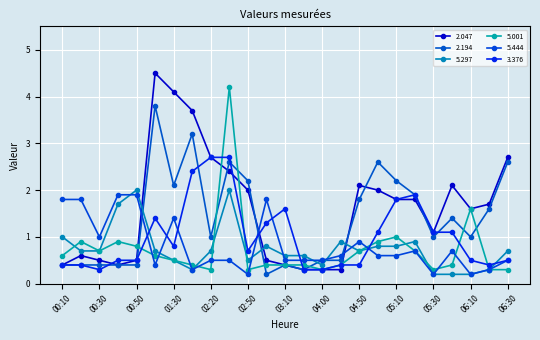

How many distinct data groups are displayed?

6